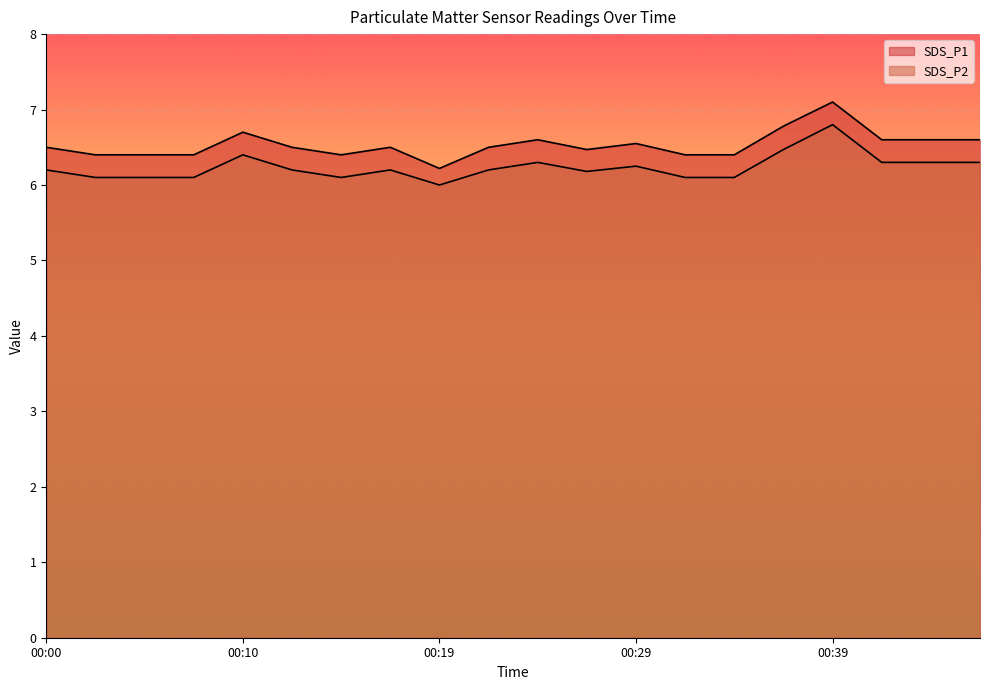

True or false: SDS_P1 and SDS_P2 cross at least once.

False